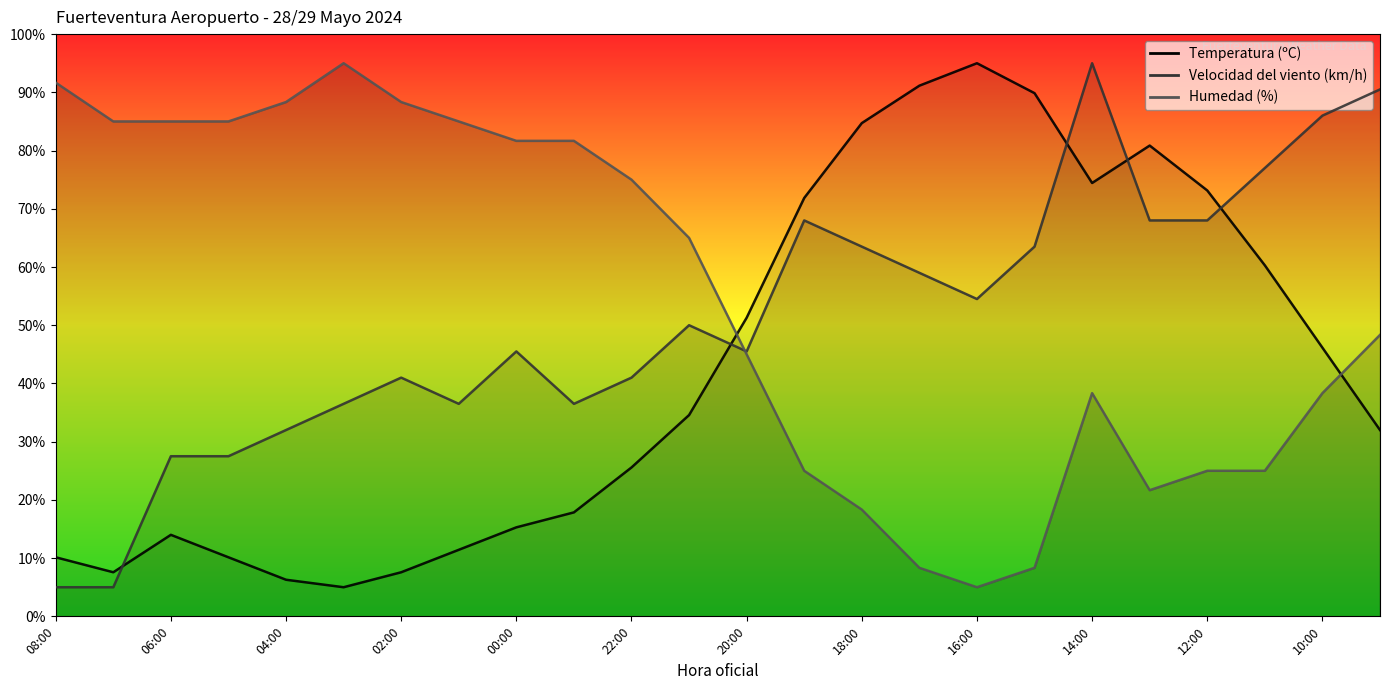

How many categories are shown in the chart?

24